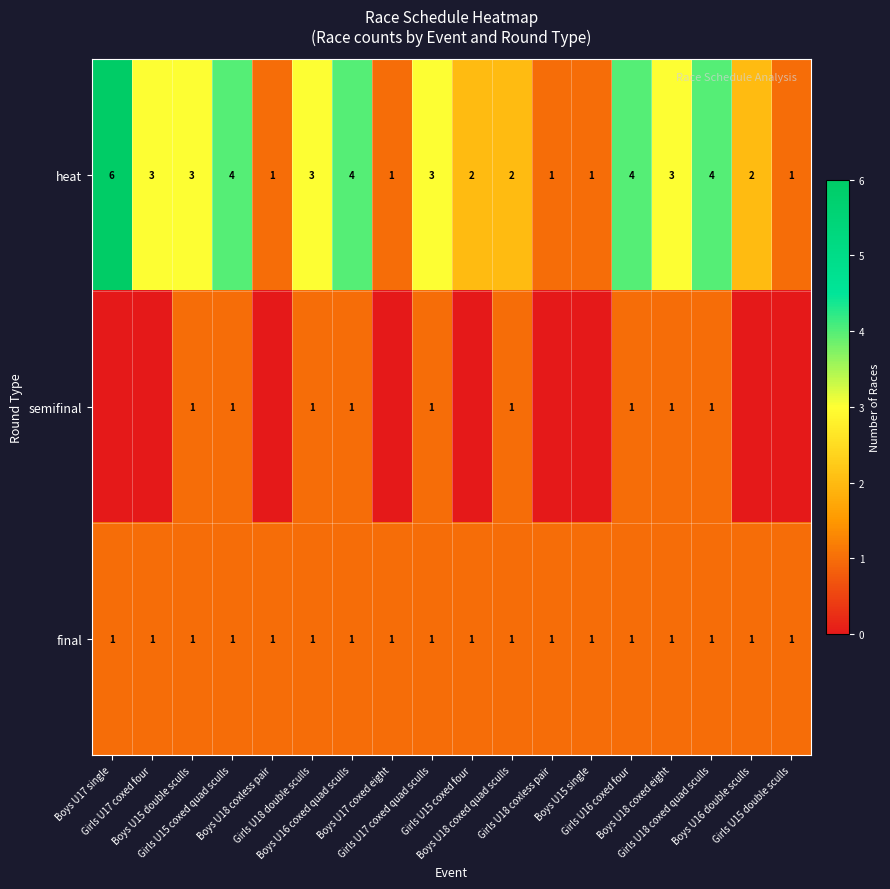

What is the highest value of the heat series?

6